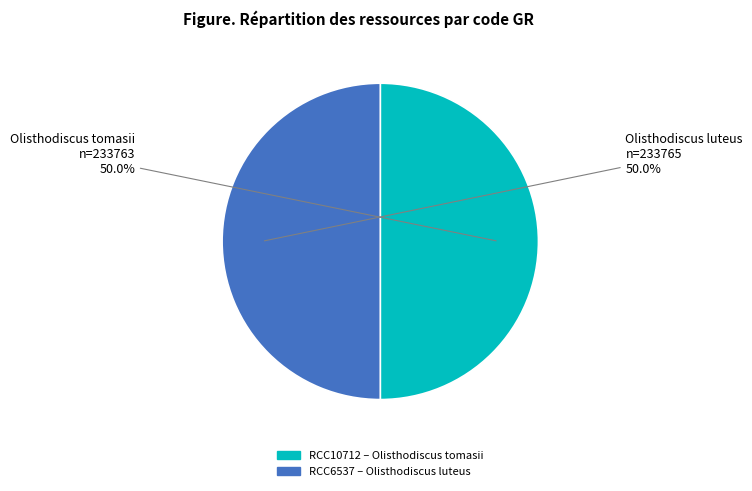

Is it true that RCC10712 is 37% of the pie?

False